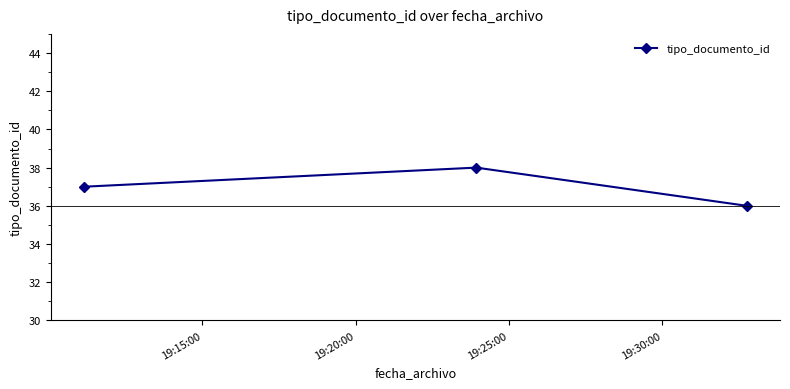

Is this an area chart (filled region under the line)?

No